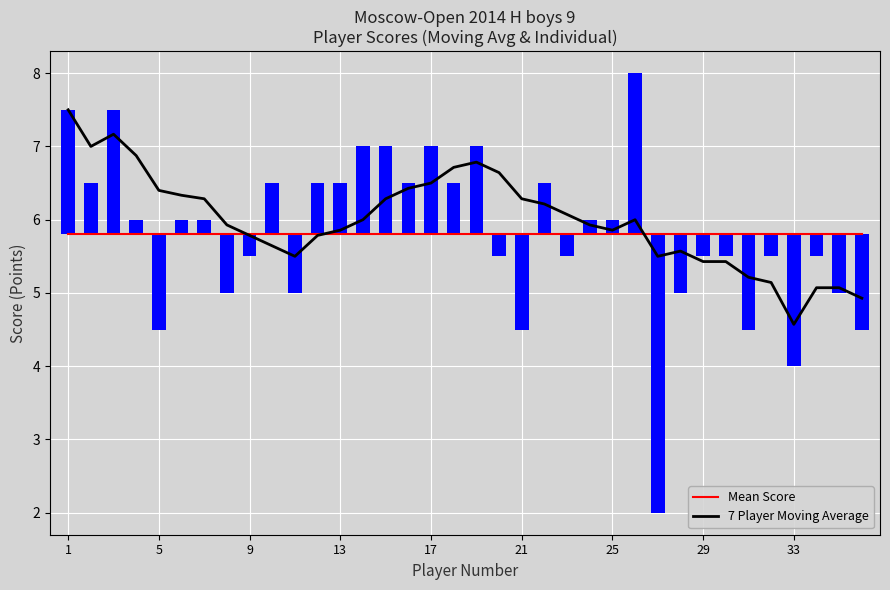

Read the 7 Player Moving Average value at 21.

6.3